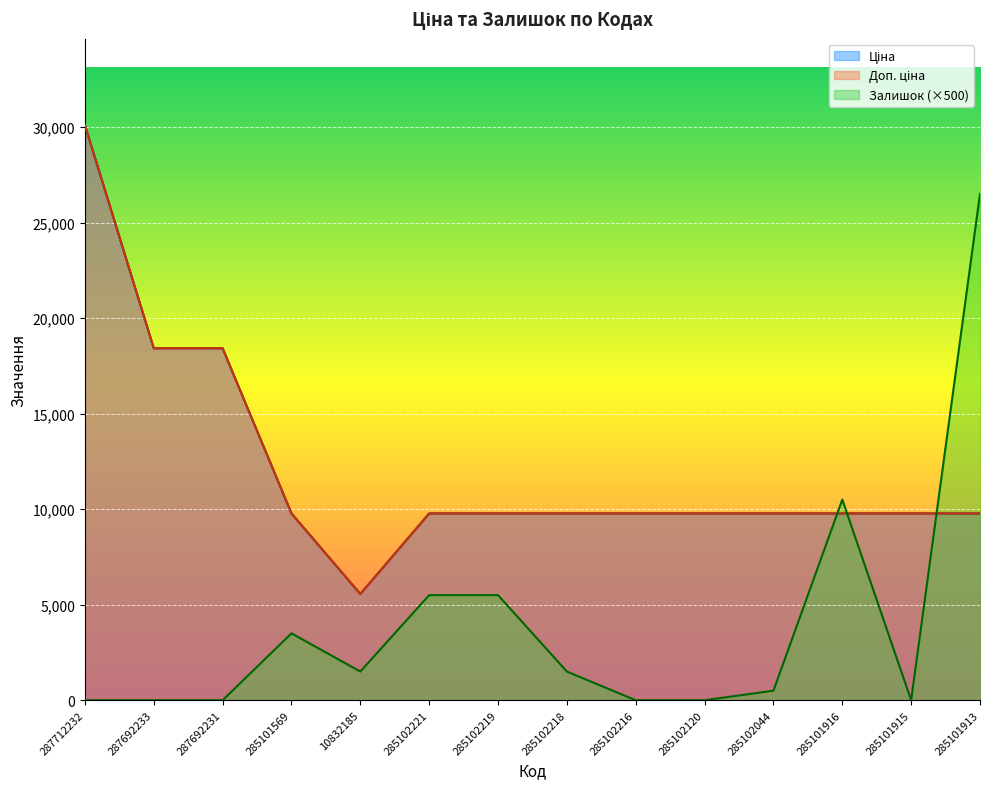

At how many categories does at least one series exceed 23984?

2